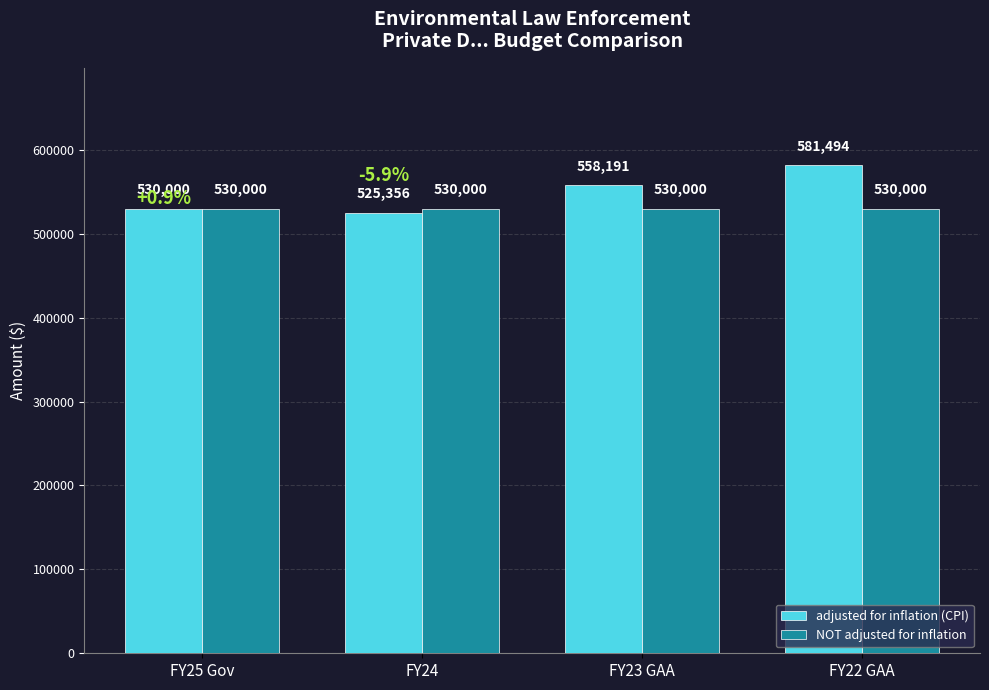

What is the highest value of the NOT adjusted for inflation series?

530000